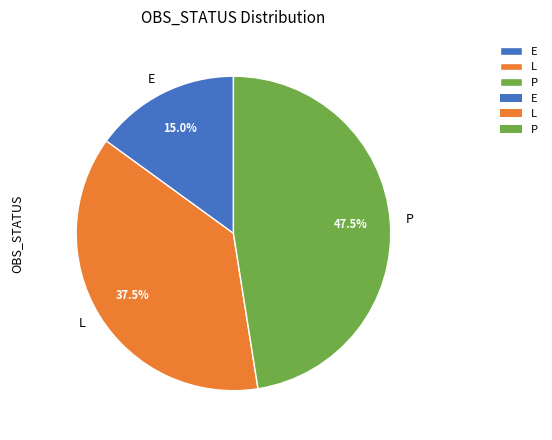

Rank the categories by value from highest to lowest.

P, L, E